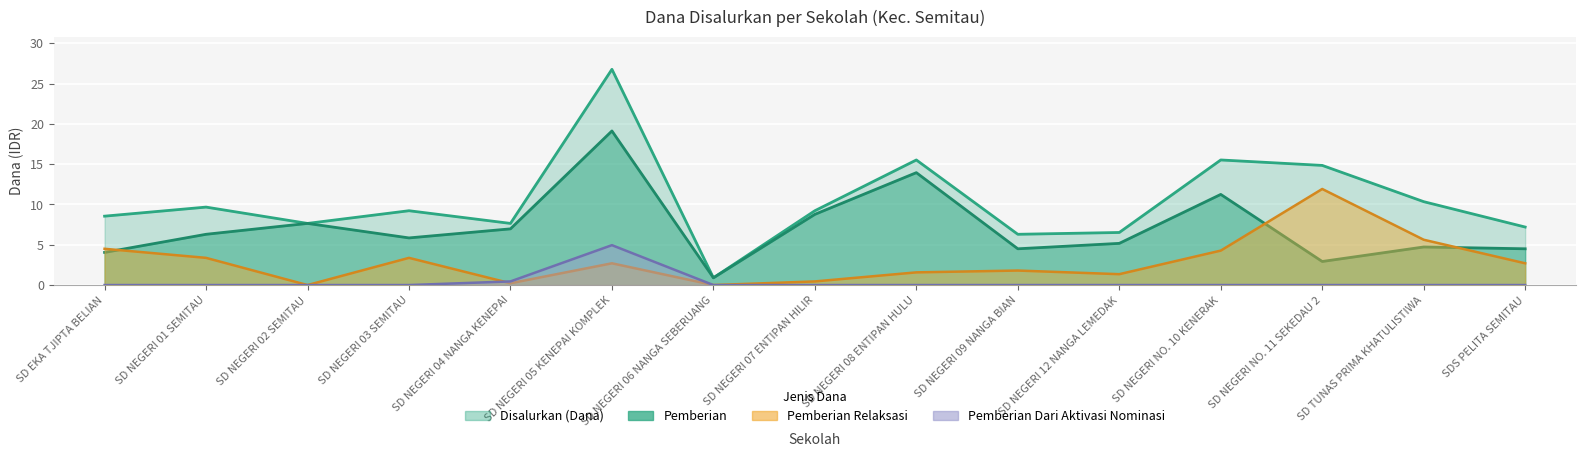

What is the difference between the highest and lowest values at SD NEGERI 03 SEMITAU?

9.2